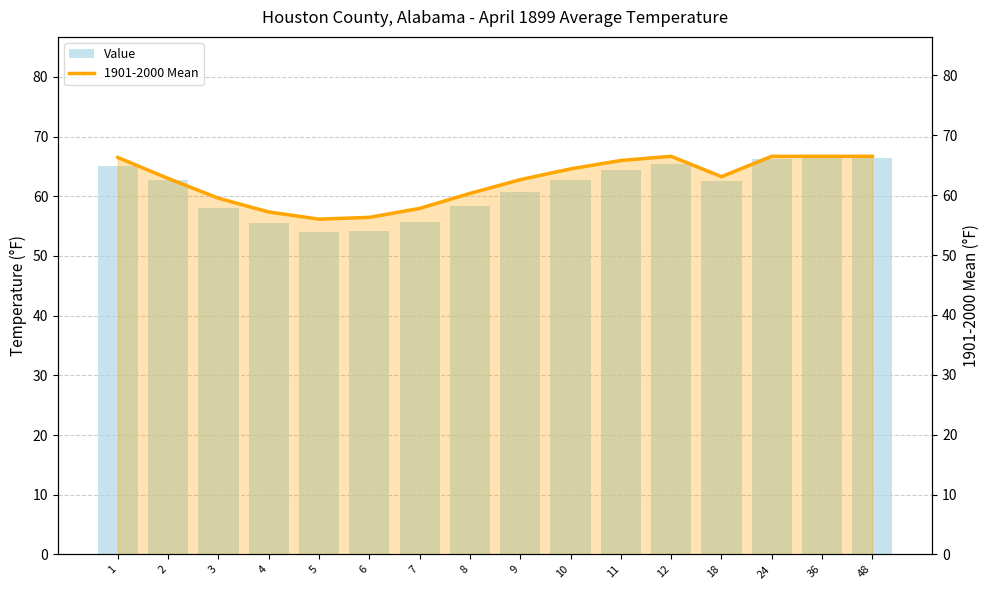

Which label corresponds to the largest value in the chart?

36